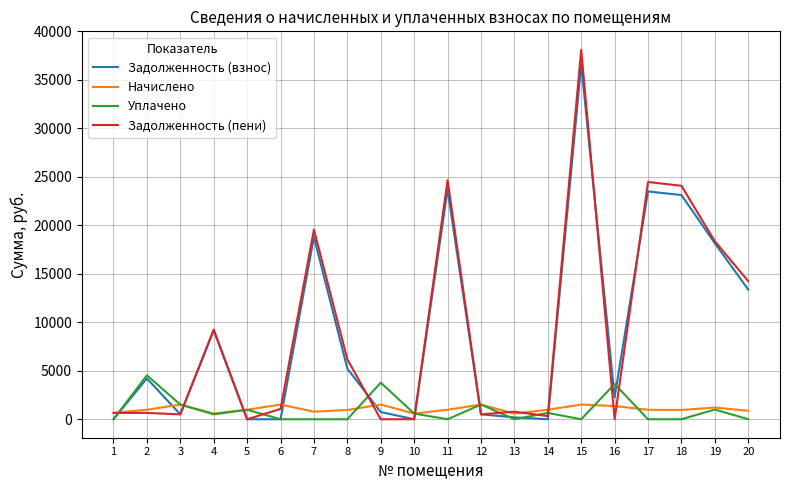

What is the maximum value shown in the chart?

38102.6